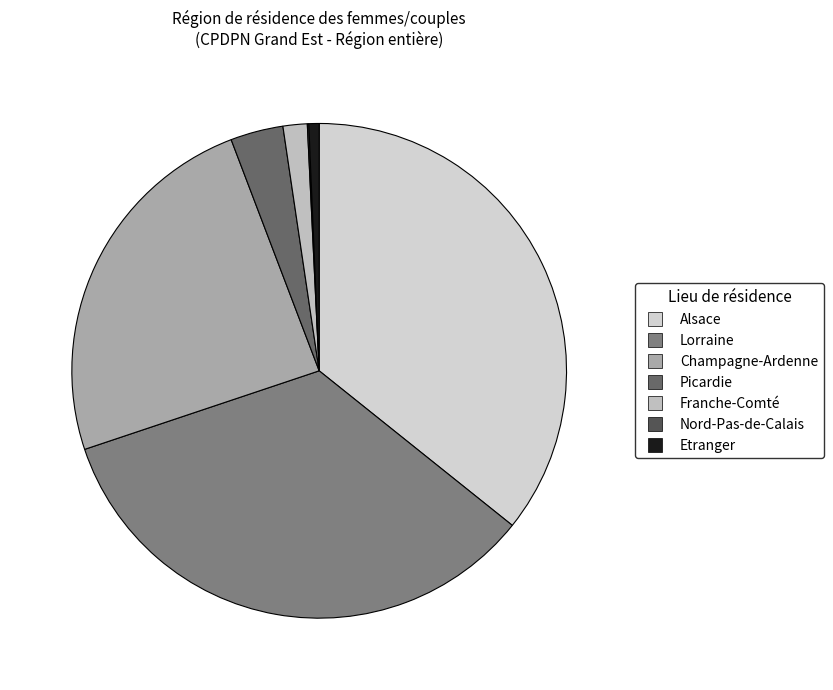

To the nearest percent, what is the combined percentage of Franche-Comté and Alsace?

37%